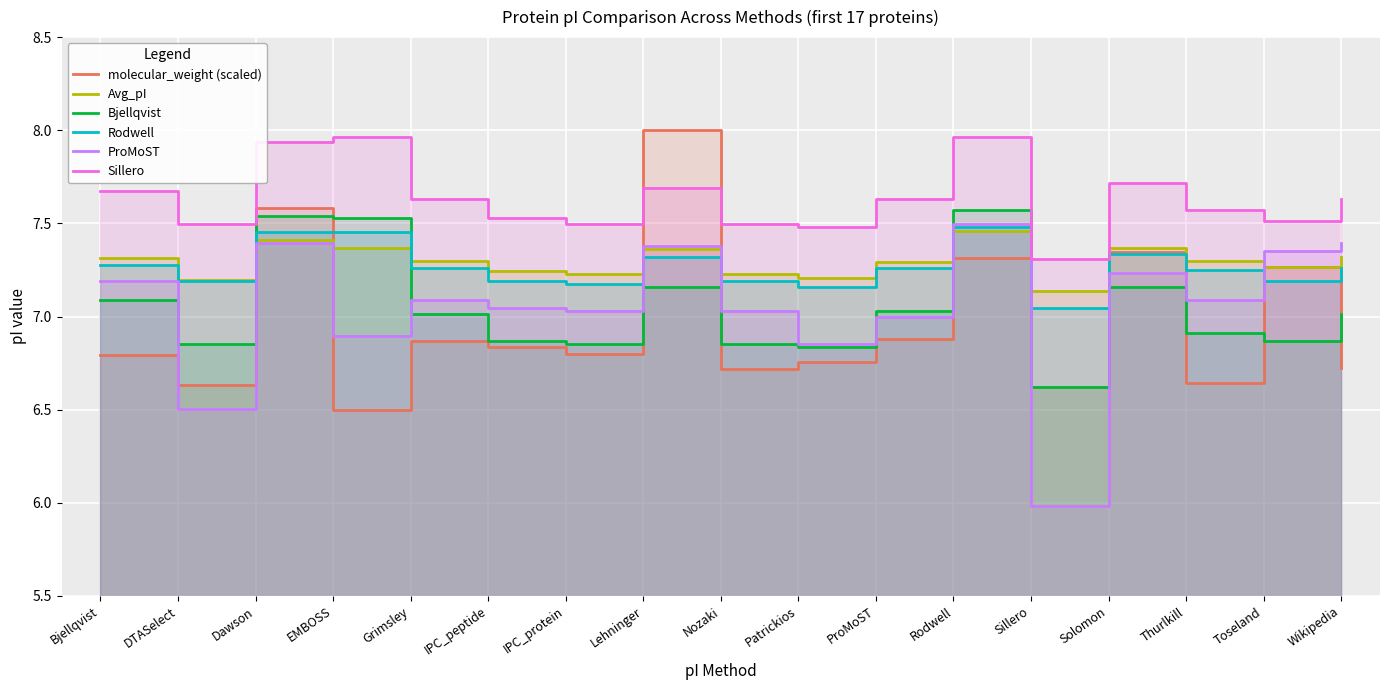

Rank the categories by molecular_weight (scaled) value from highest to lowest.

Lehninger, Dawson, Solomon, Rodwell, Toseland, ProMoST, Grimsley, IPC_peptide, IPC_protein, Bjellqvist, Patrickios, Wikipedia, Nozaki, Thurlkill, DTASelect, Sillero, EMBOSS